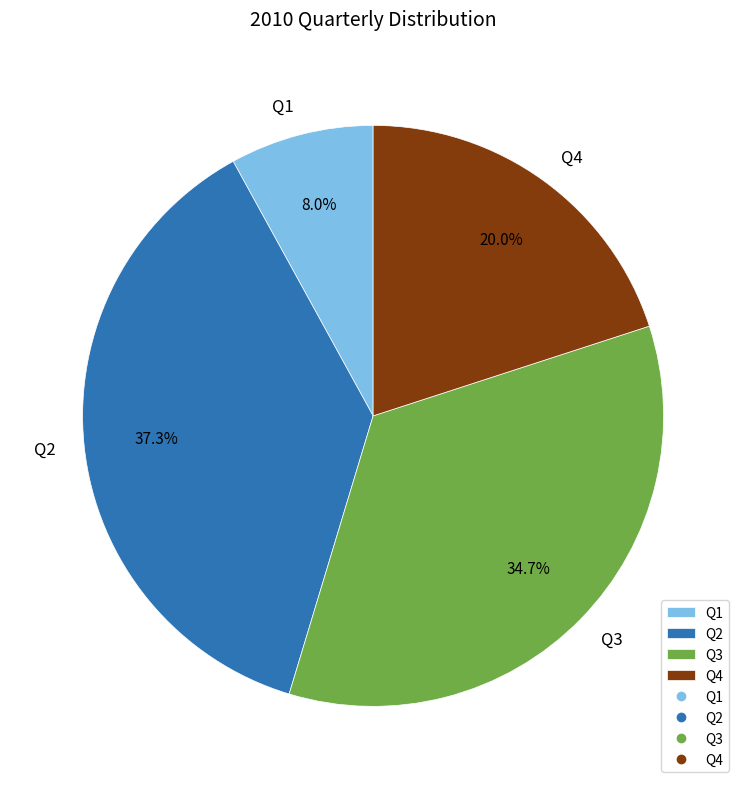

Rank the categories by value from lowest to highest.

Q1, Q4, Q3, Q2